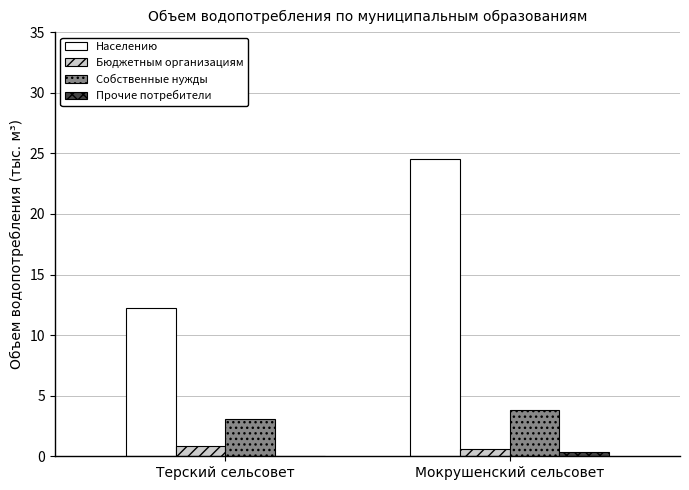

How many groups of bars are there?

2